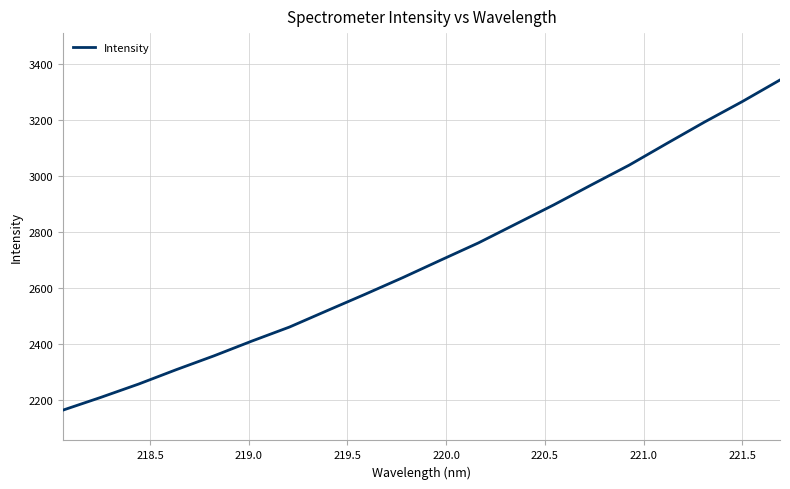

What is the maximum value shown in the chart?

3342.2